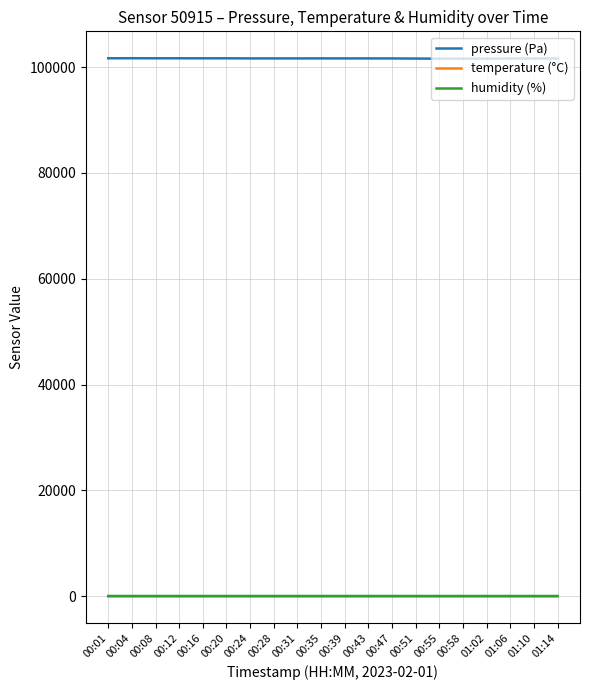

True or false: pressure (Pa) and temperature (°C) cross at least once.

False